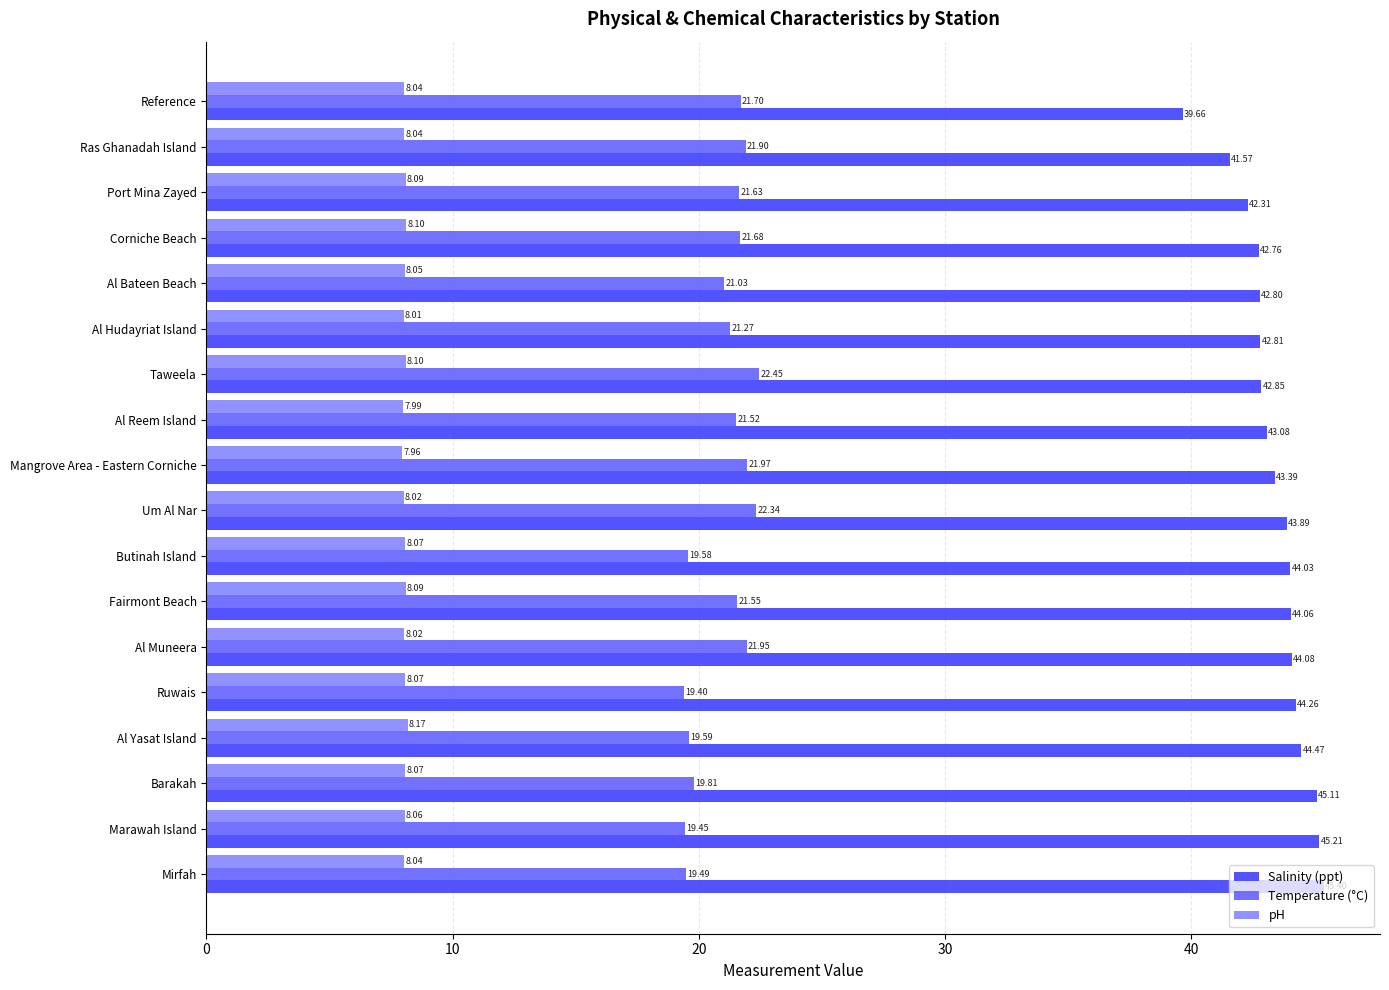

What is the maximum value for pH?

8.2